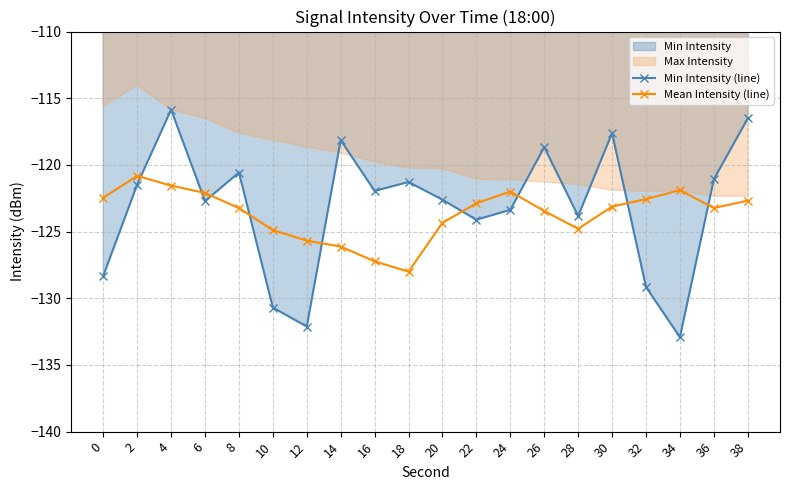

How many values in the Mean Intensity (line) series are below -123?

11